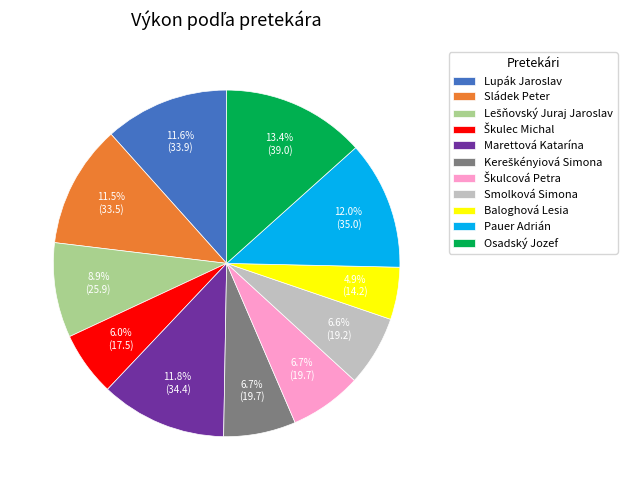

Do Osadský Jozef and Baloghová Lesia together represent more than half of the pie?

No